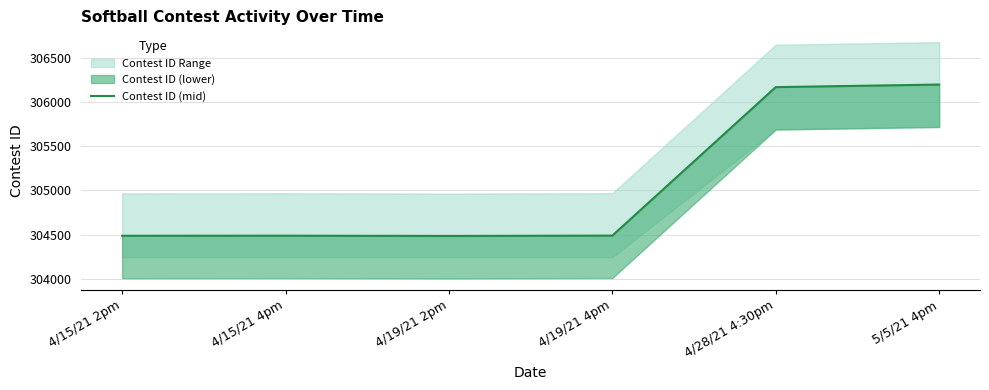

List the labels in order of value, largest first.

5/5/21 4pm, 4/28/21 4:30pm, 4/19/21 4pm, 4/15/21 4pm, 4/15/21 2pm, 4/19/21 2pm